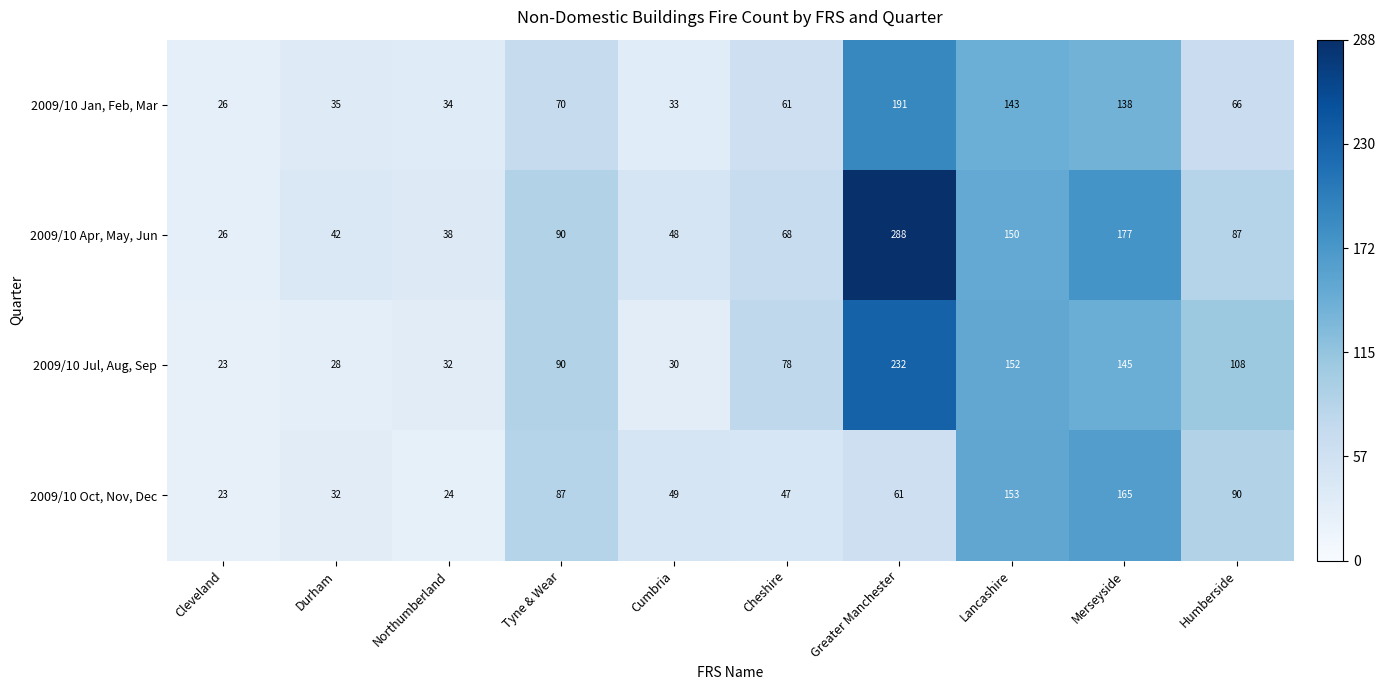

The 2009/10 Apr, May, Jun series shows 140 at Tyne & Wear. True or false?

False